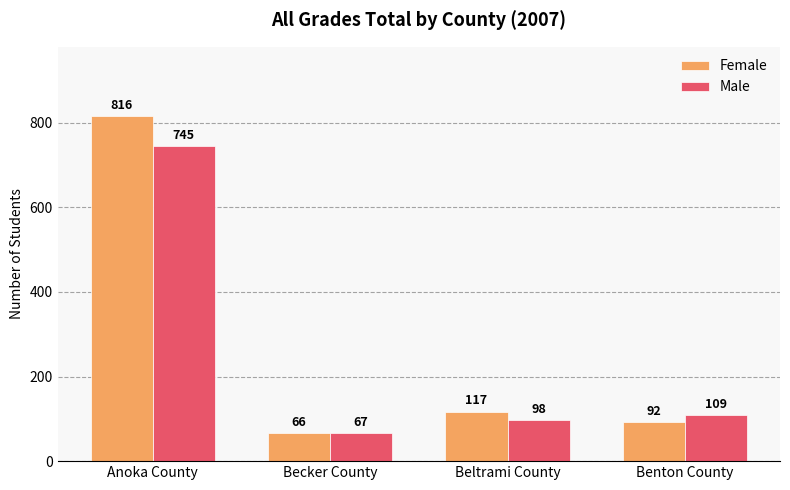

At which label is Female closest to 441?

Beltrami County